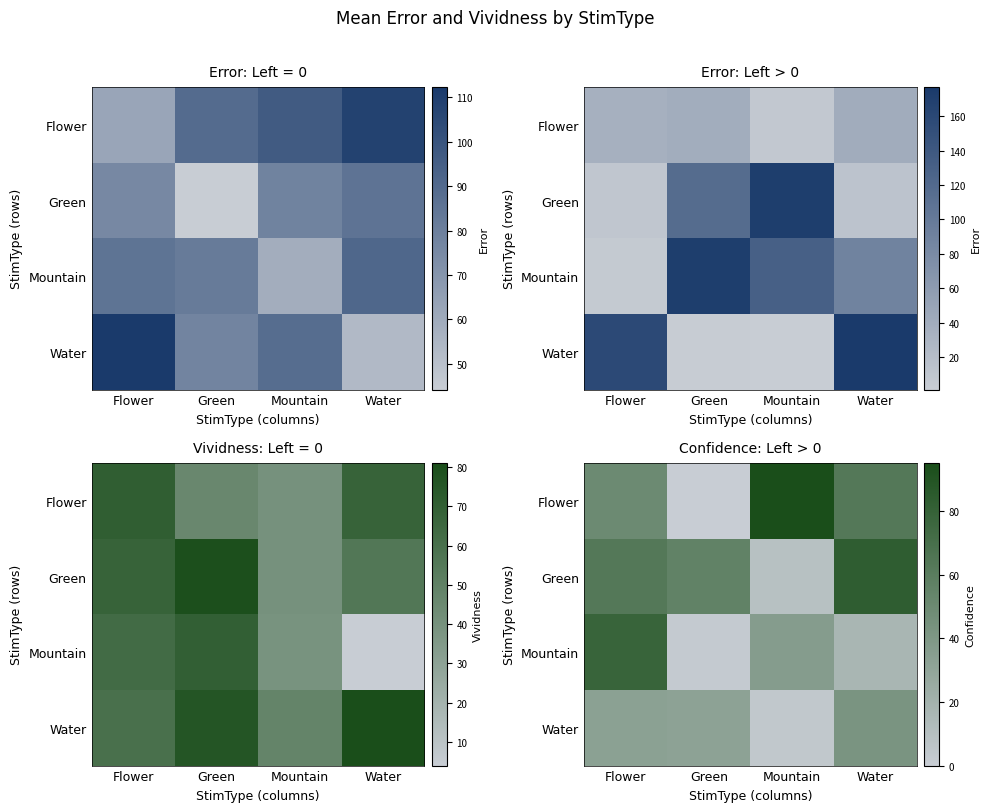

At which label does Water reach its peak?

Water